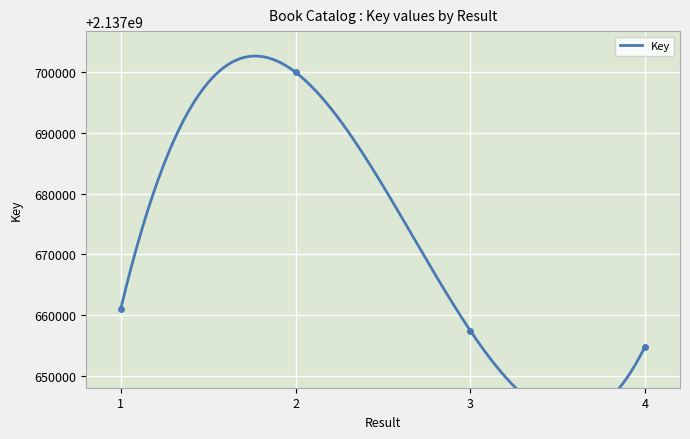

What is the difference between the second highest and second lowest values?

3616